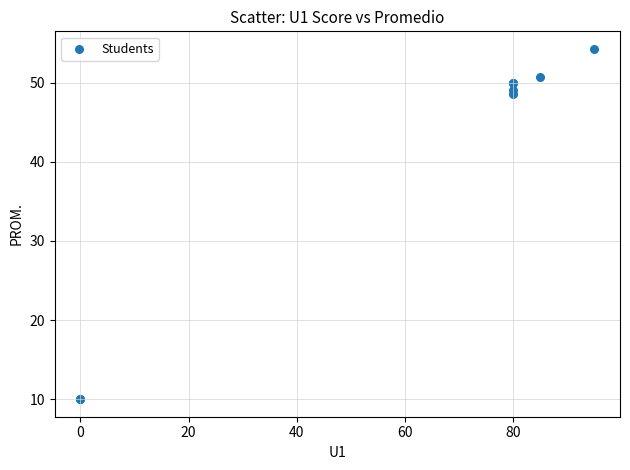

What Y value in the scatter plot is closest to 32?

48.6